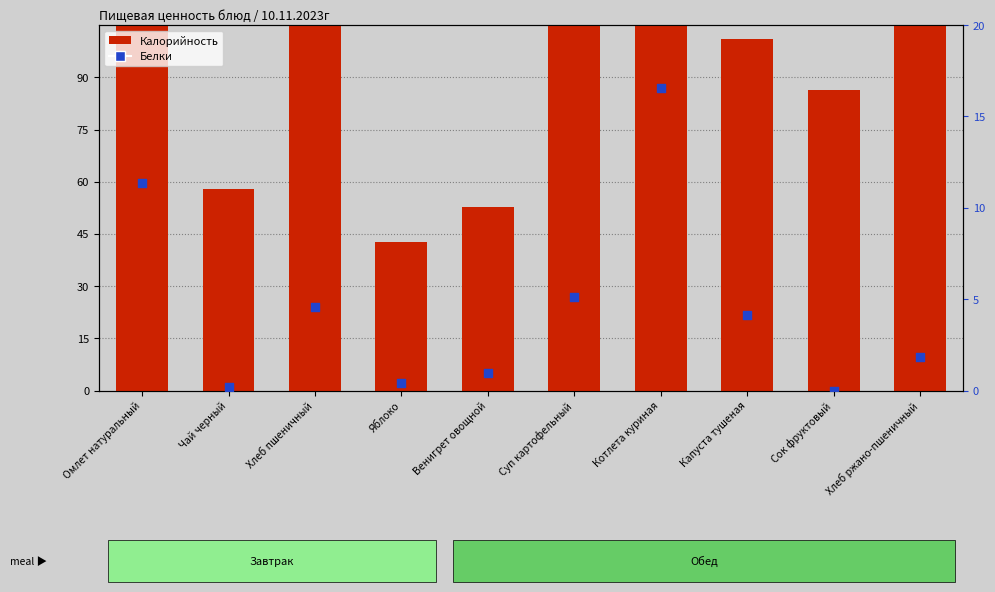

Which series contains the highest Y value?

Калорийность